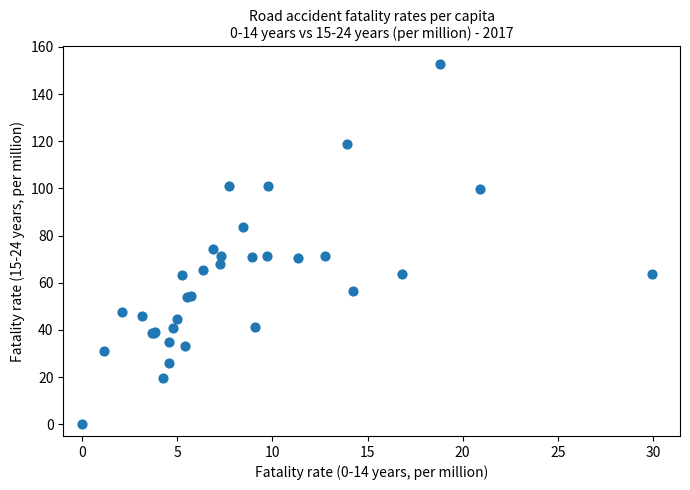

What Y value in the scatter plot is closest to 76?

74.3